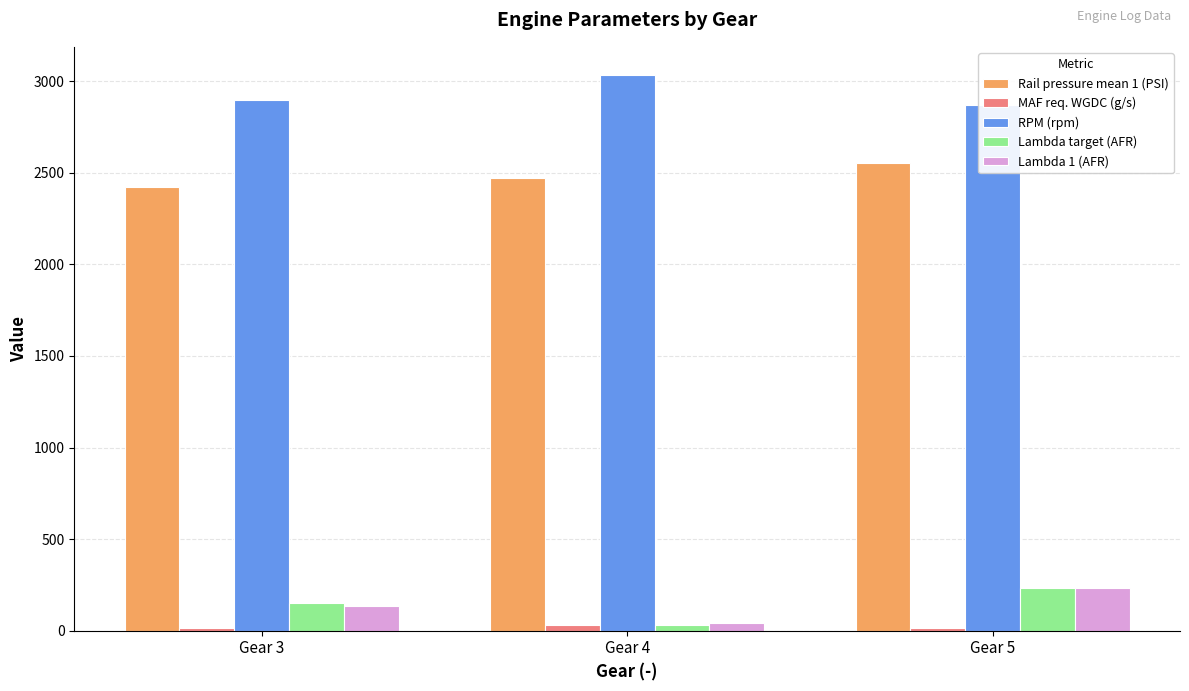

At how many categories does at least one series exceed 355?

3